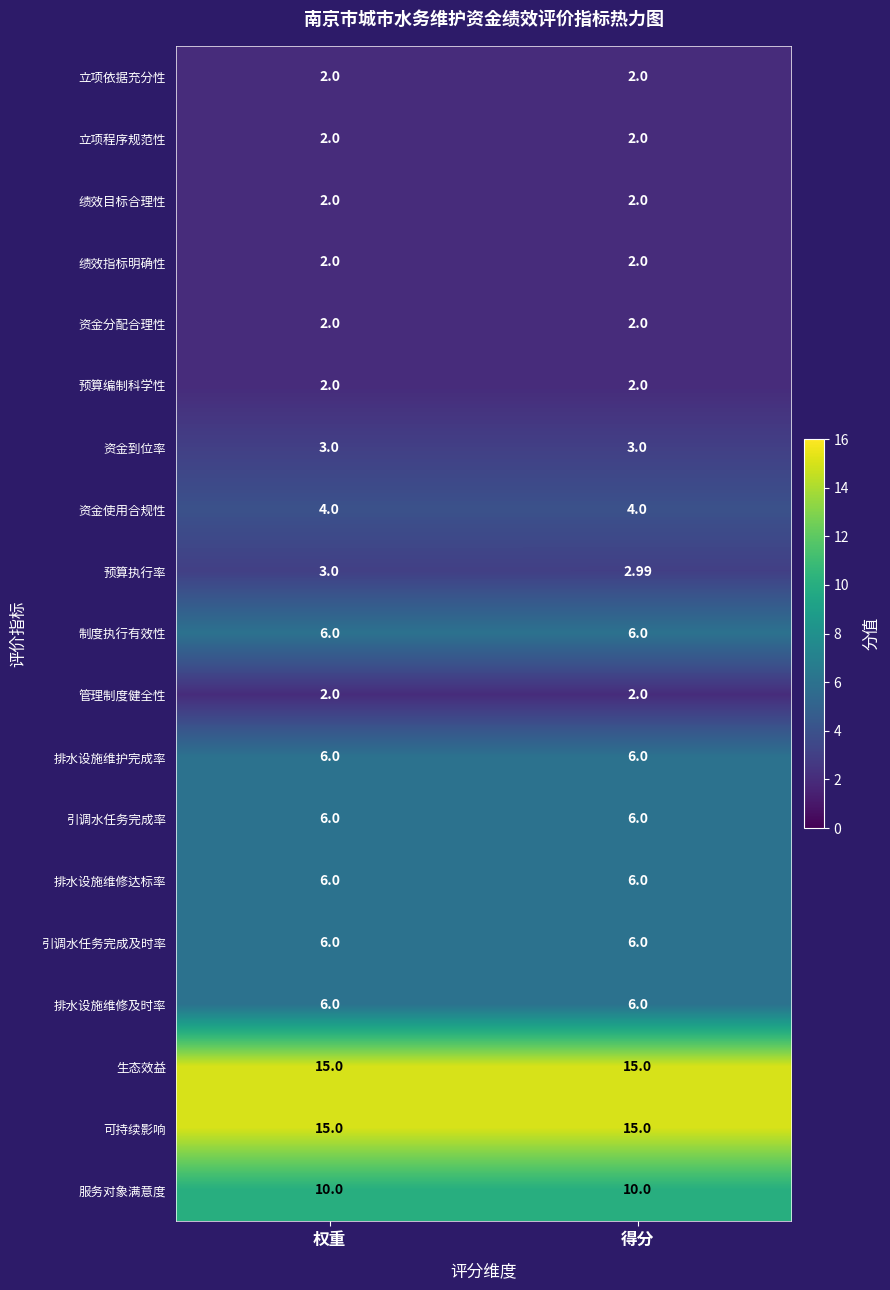

Is the value of 可持续影响 at 权重 greater than the value of 立项依据充分性 at 得分?

Yes